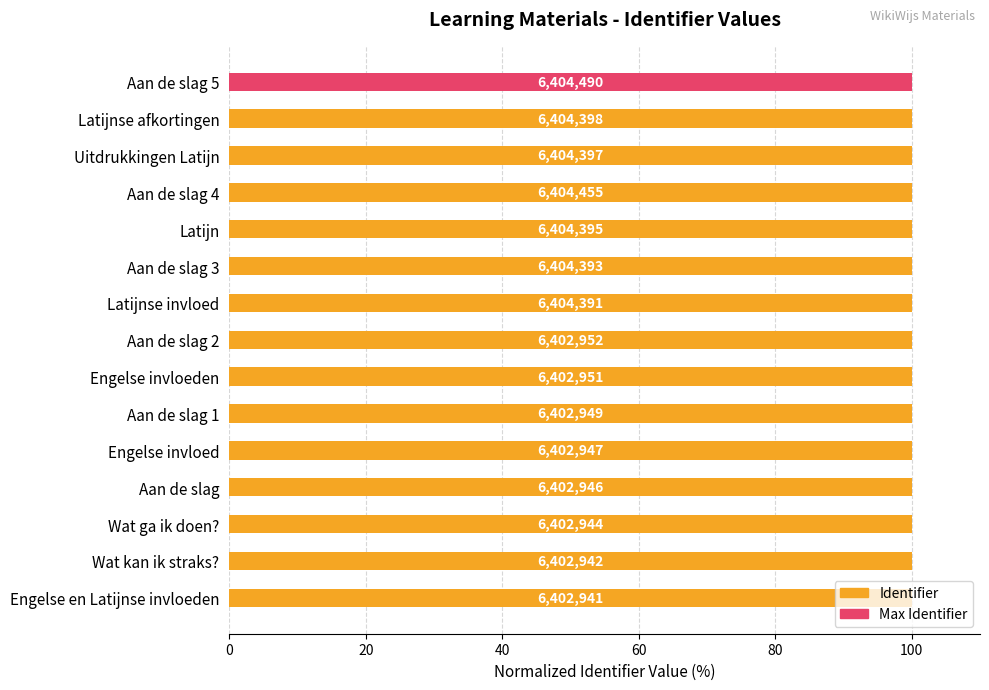

What value does the data have at Uitdrukkingen Latijn?

100.0